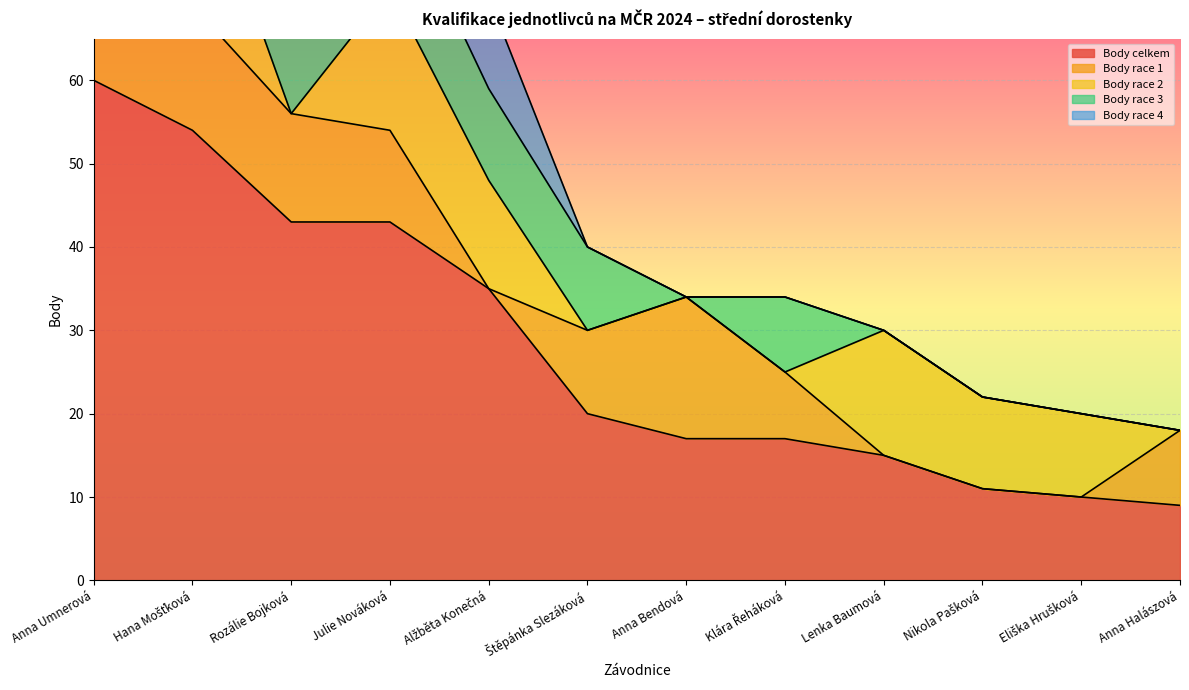

In Body race 1, how many points are lower than both neighbors (excluding endpoints)?

1